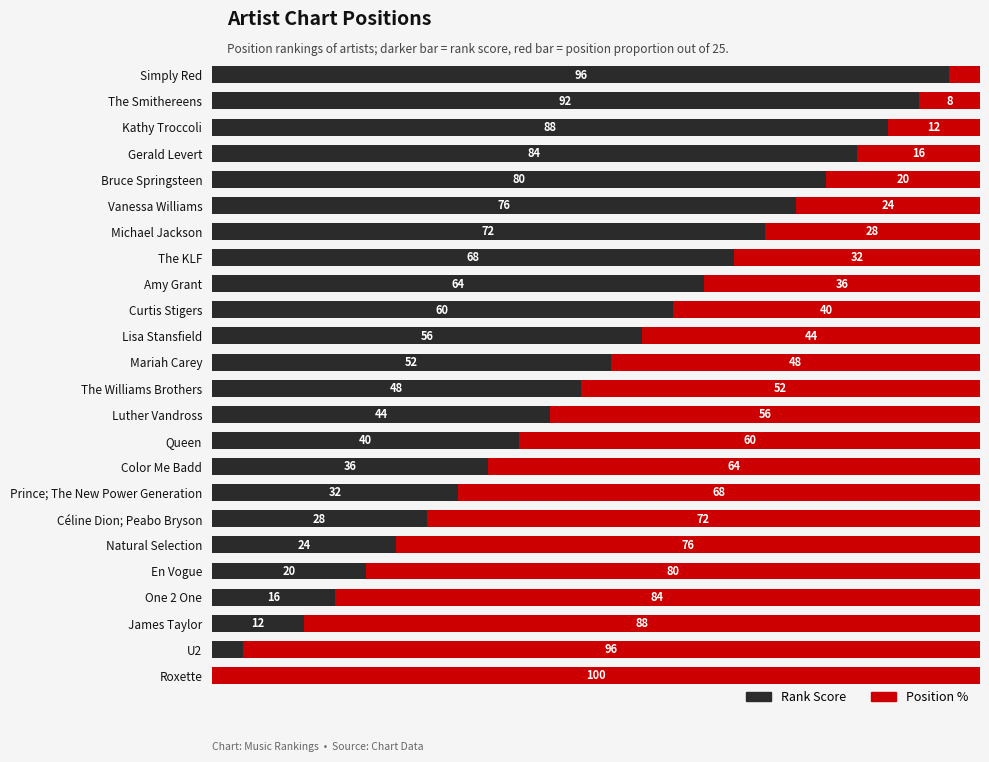

At which label is Rank Score closest to 48?

The Williams Brothers